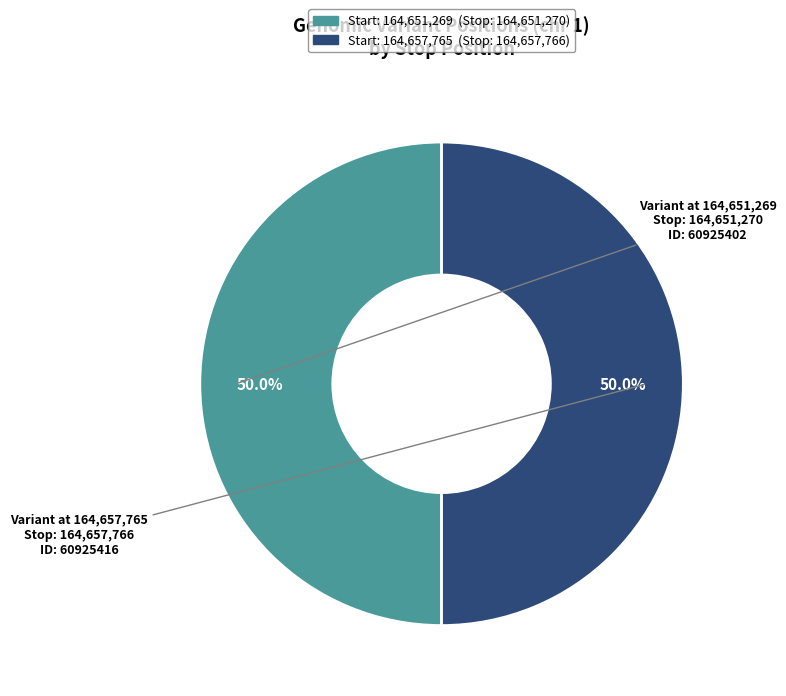

How many slices are in this pie chart?

2